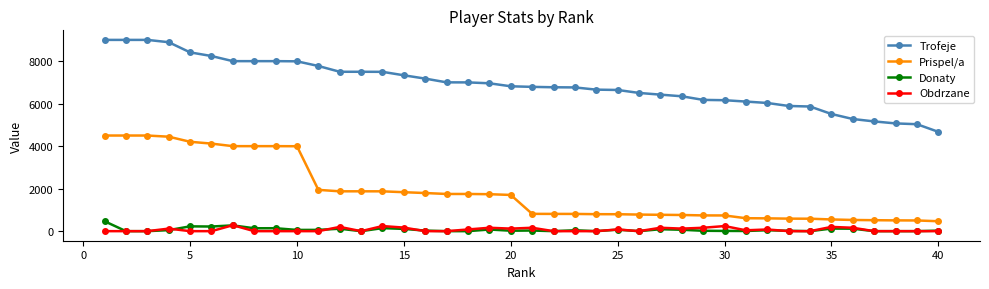

Which series has the largest total across all categories?

Trofeje